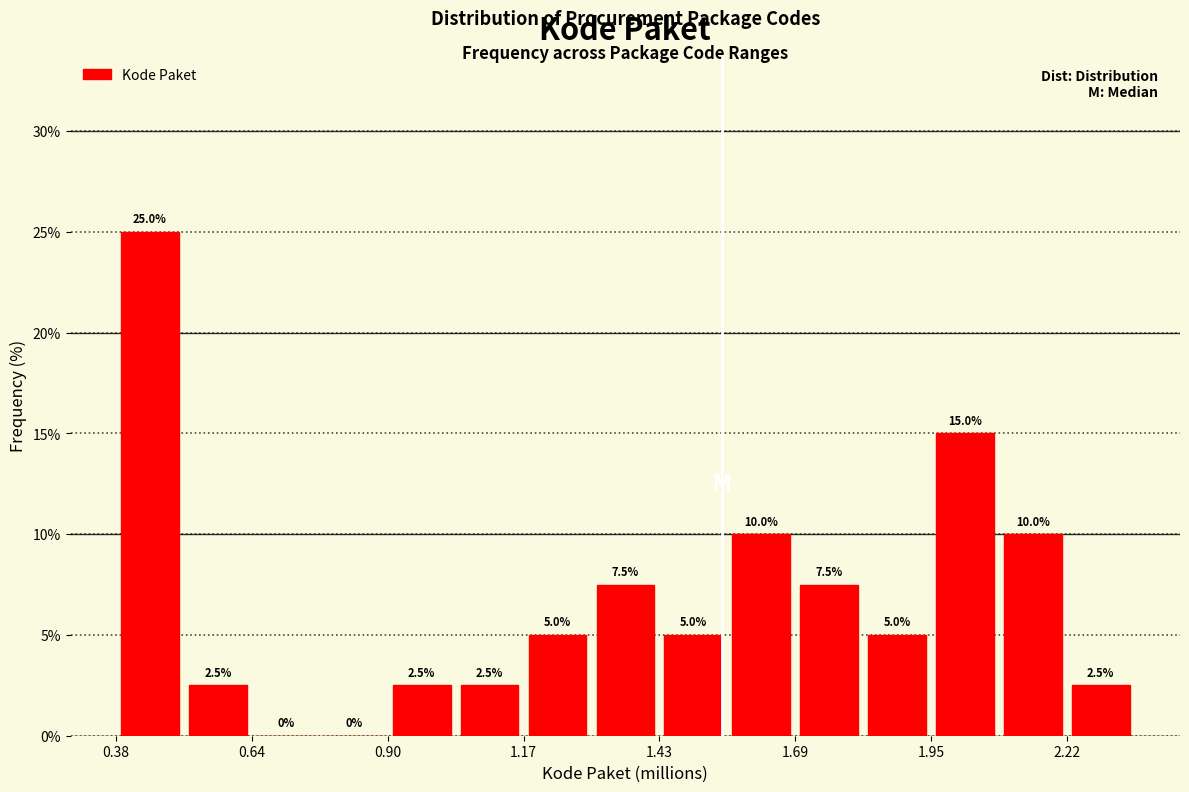

Around what value on the x-axis is the tallest bar? Give the approximate position of its centre, as read against the axis.

0.45